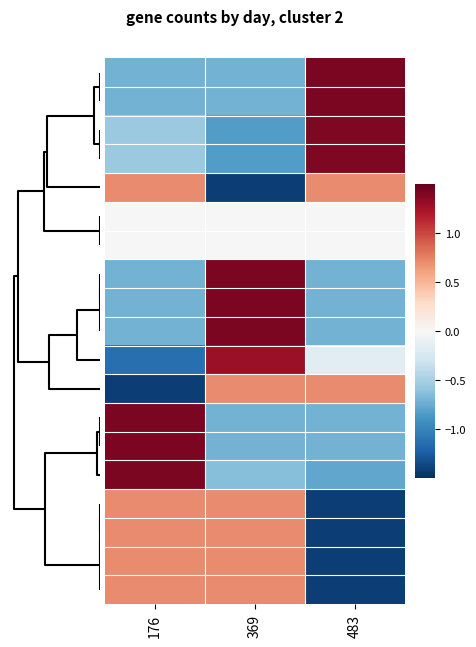

What is the greatest value displayed?

1.4